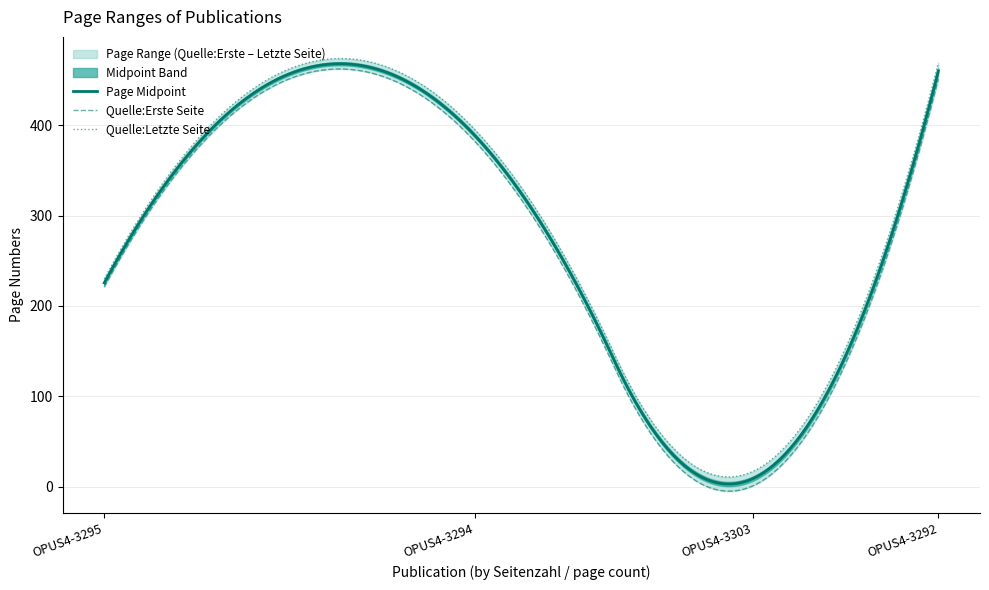

Count the Quelle:Erste Seite values in the range 221 to 451.

3